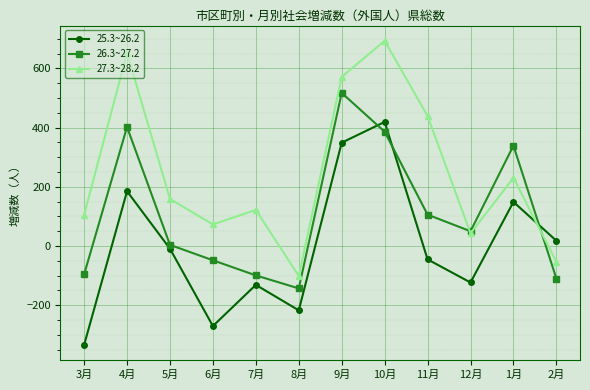

The value of 25.3~26.2 at 8月 is -138. True or false?

False